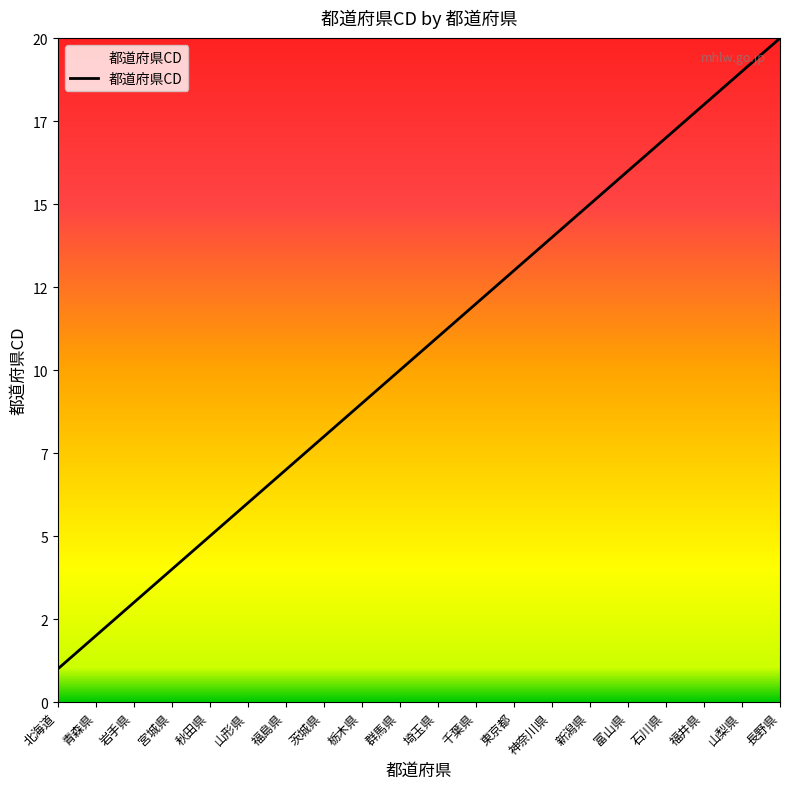

What is the sum of the values at 福井県 and 栃木県?

27